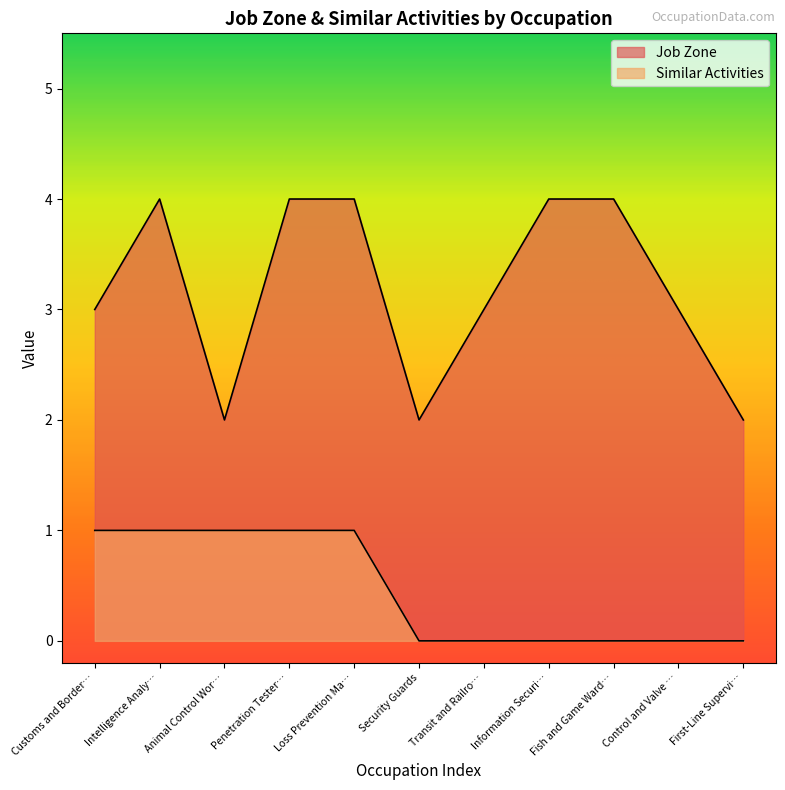

What is the total value across all series at Control and Valve …?

3